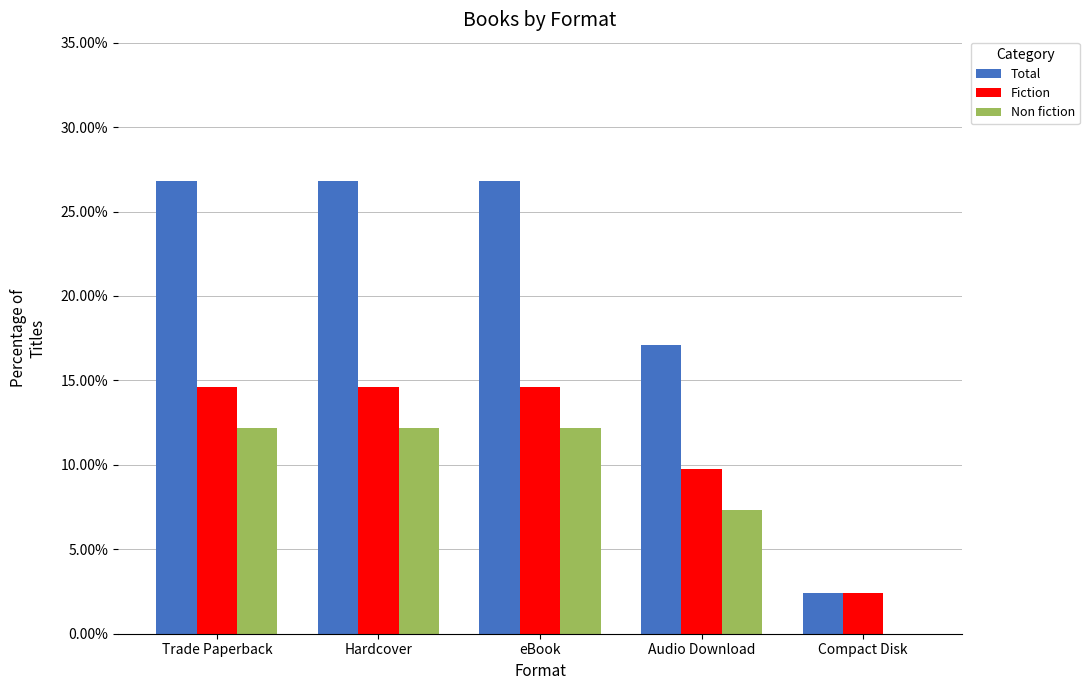

Which series changed the most between Hardcover and Compact Disk?

Total